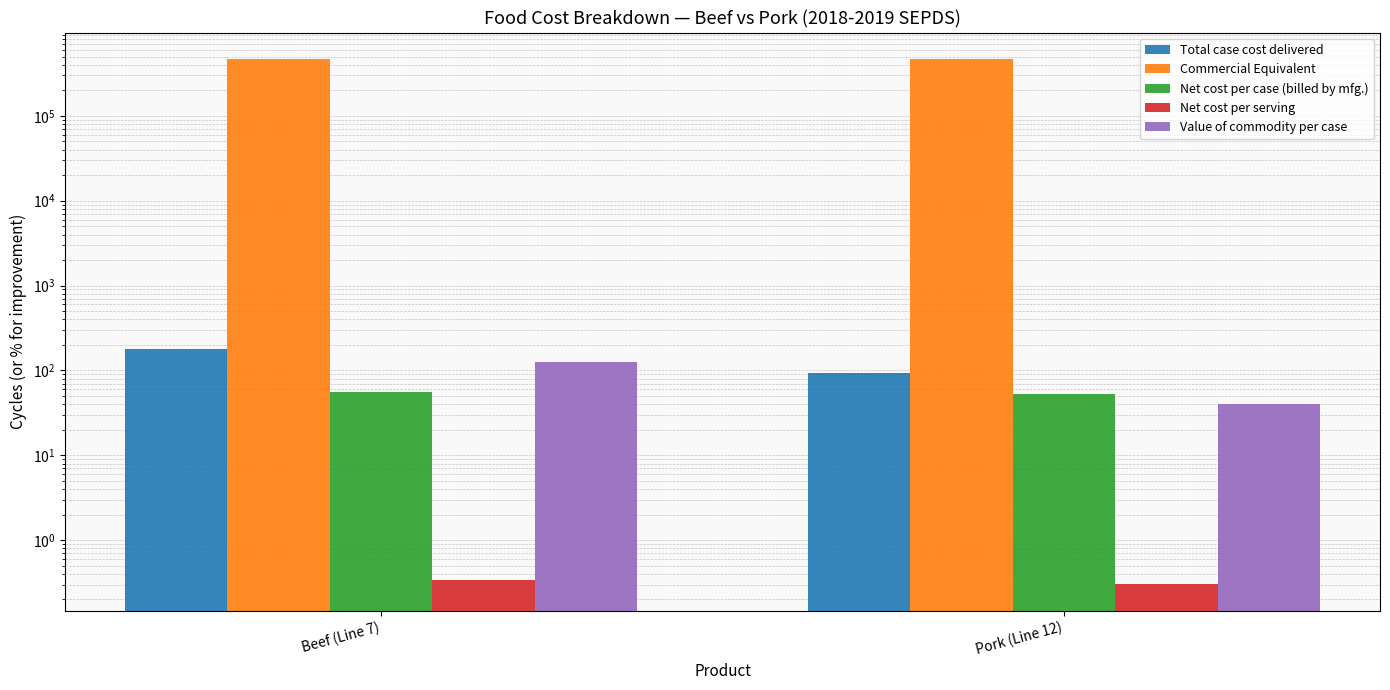

Is it true that Total case cost delivered equals 92.5 at Pork (Line 12)?

True